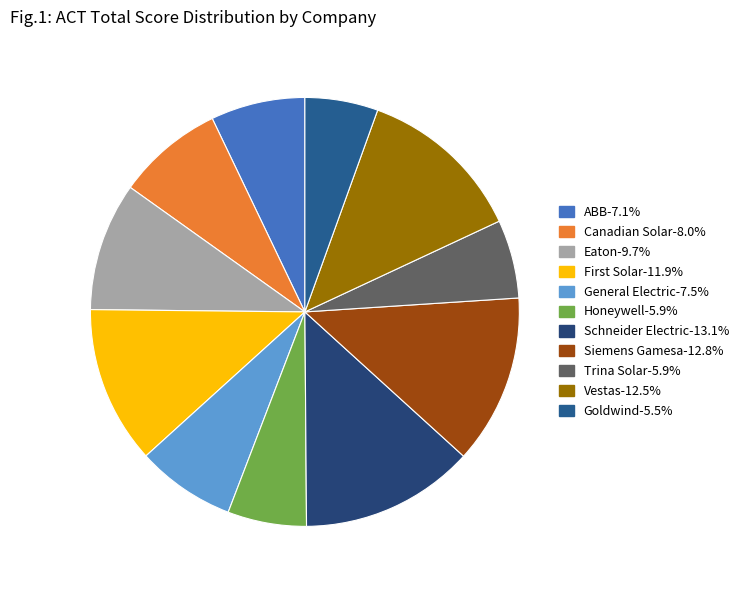

Count the number of slices in the pie.

11